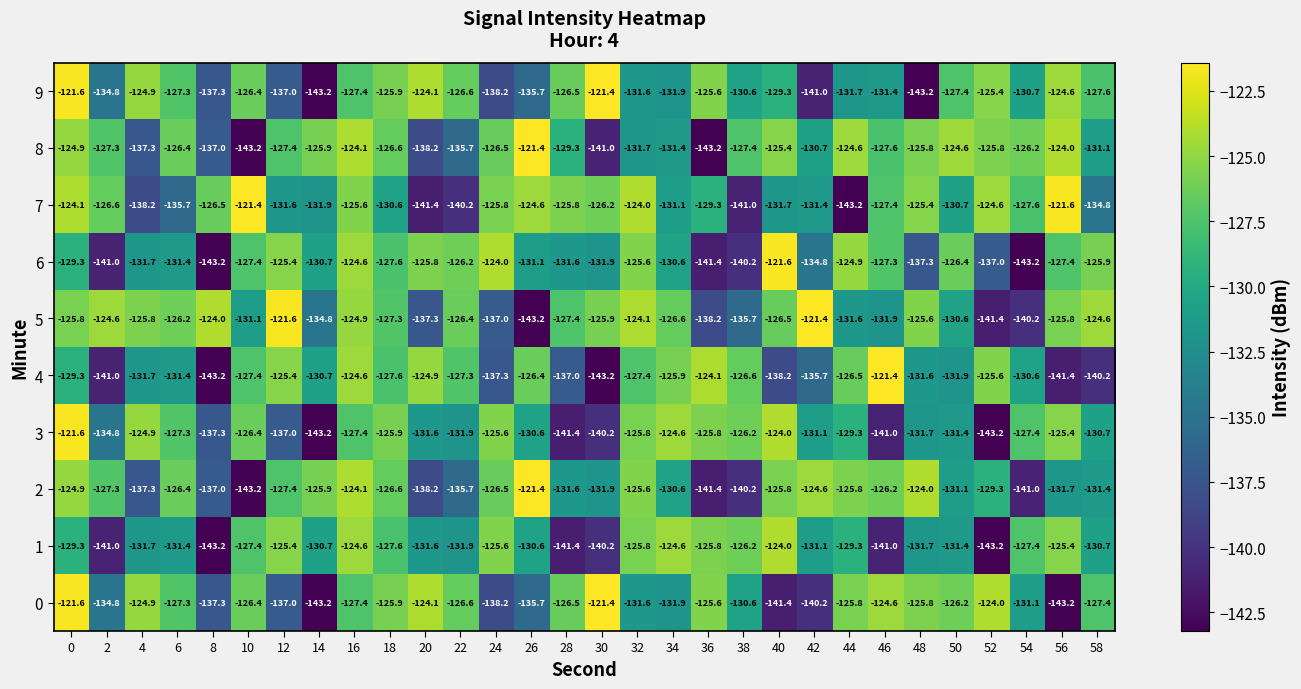

The 9 series shows -137.3 at 8. True or false?

True